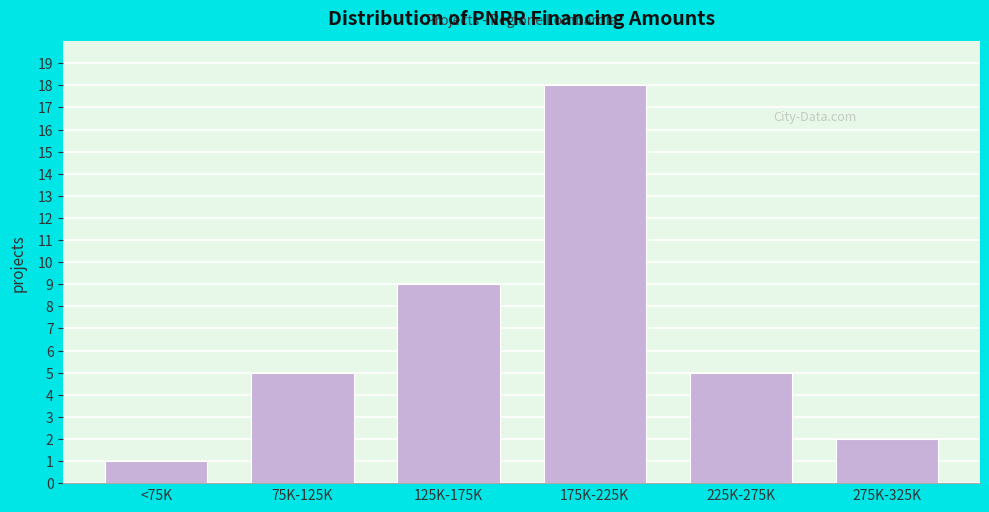

Reading left to right, extract all data points from this chart.

1	5	9	18	5	2